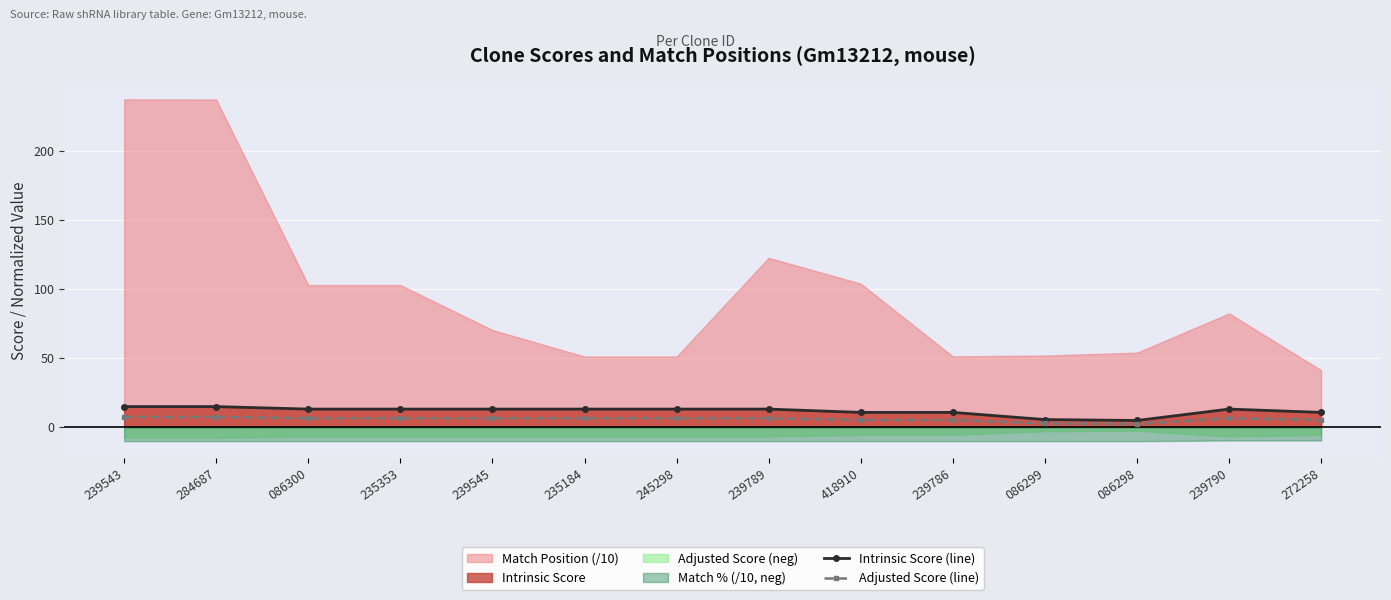

Is it true that Intrinsic Score (line) equals 22.7 at 245298?

False